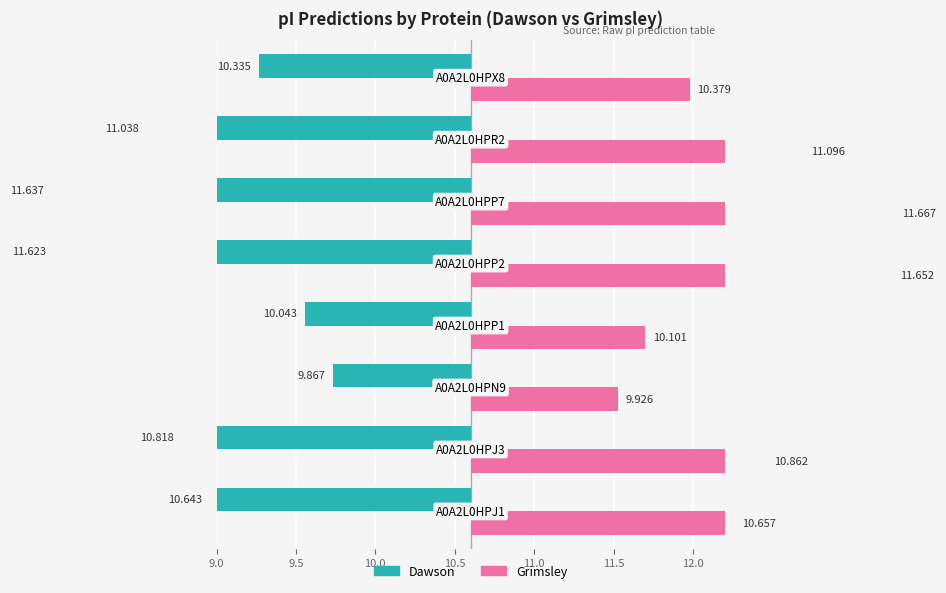

Rank the series by their maximum value, from highest to lowest.

Grimsley, Dawson